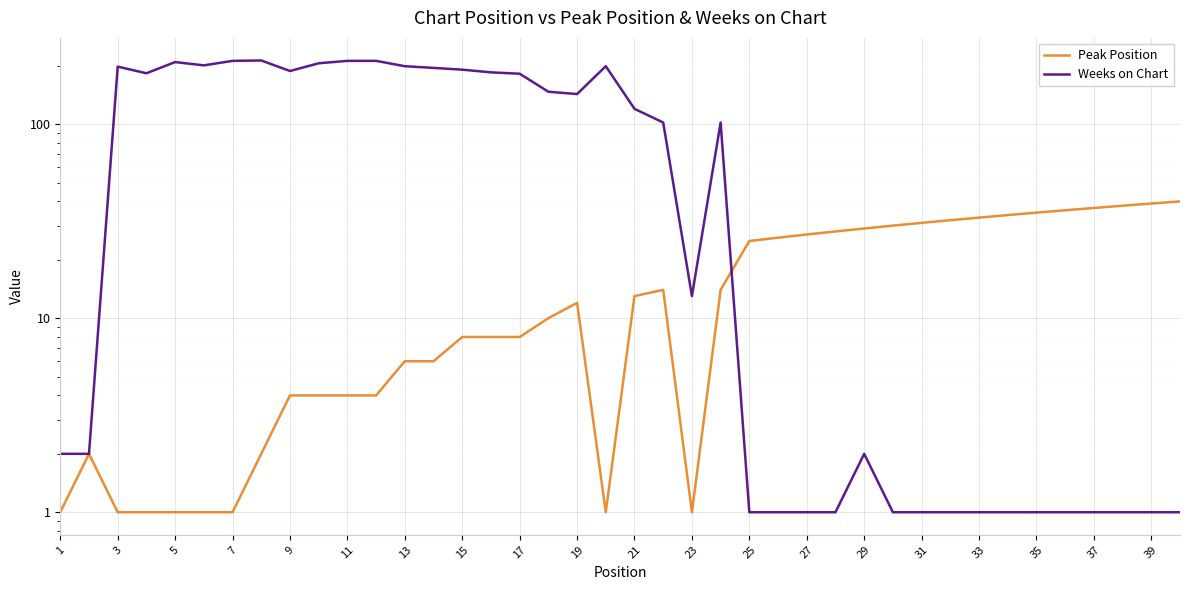

In Peak Position, how many points are higher than both neighbors (excluding endpoints)?

3